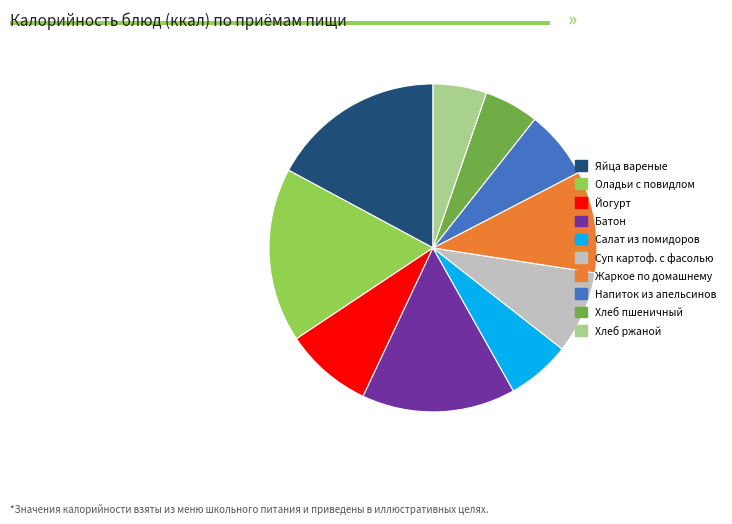

Count the number of slices in the pie.

10